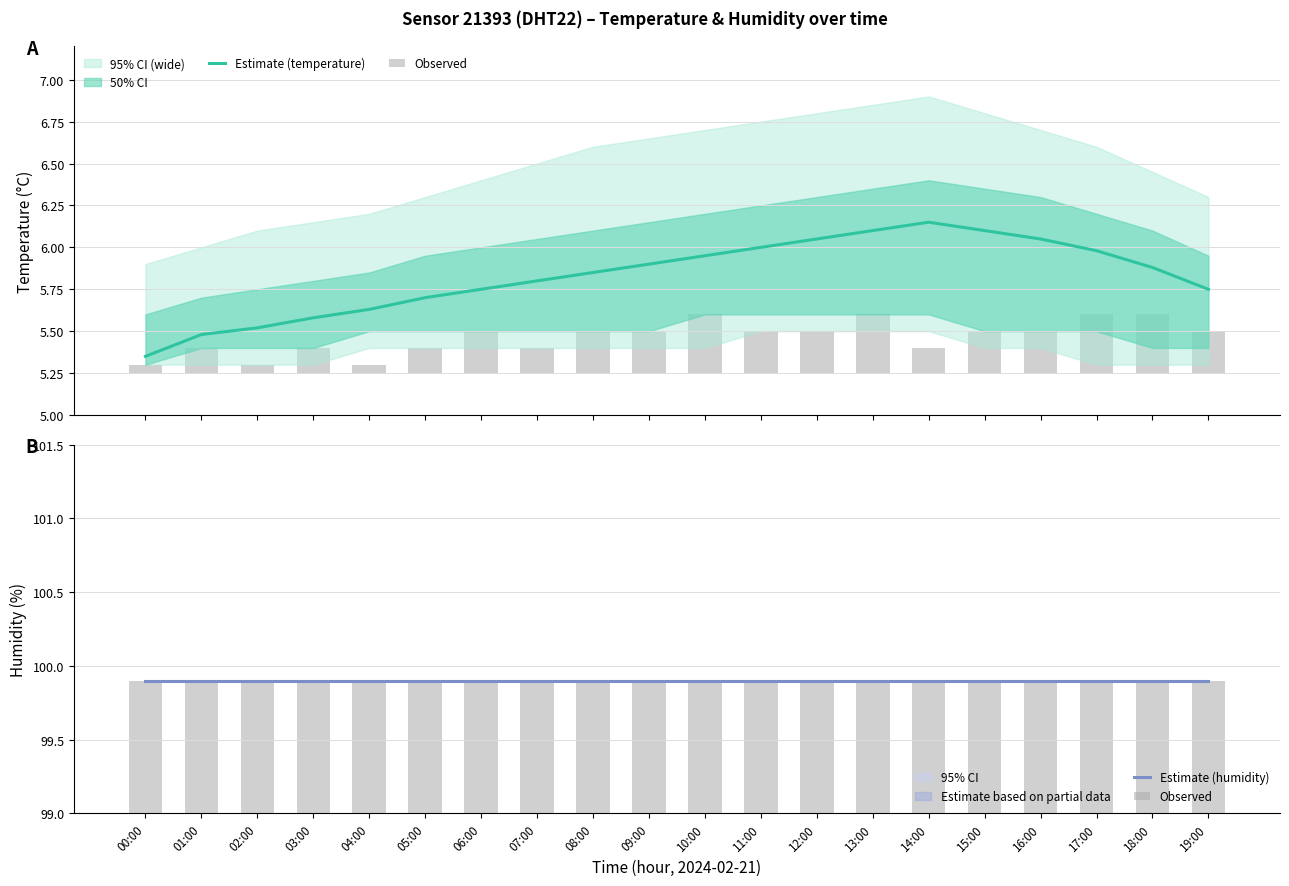

What is the total value across all series at 12:00?

205.9